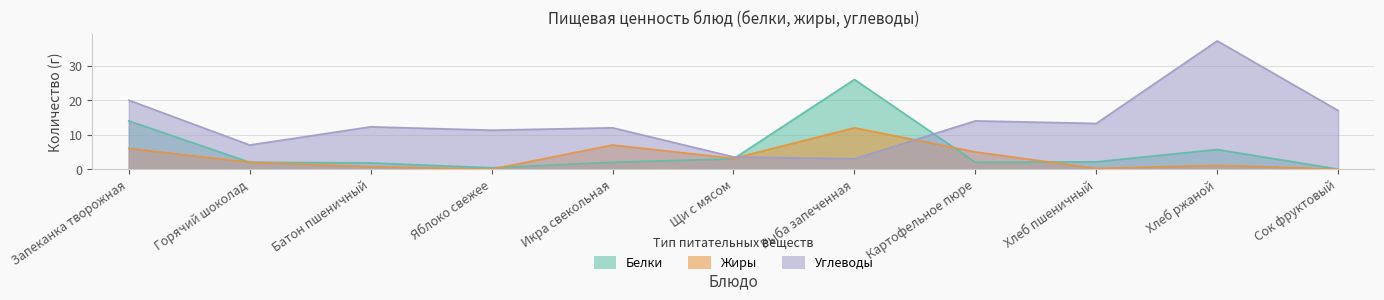

The value of Белки at Картофельное пюре is 2.9. True or false?

False